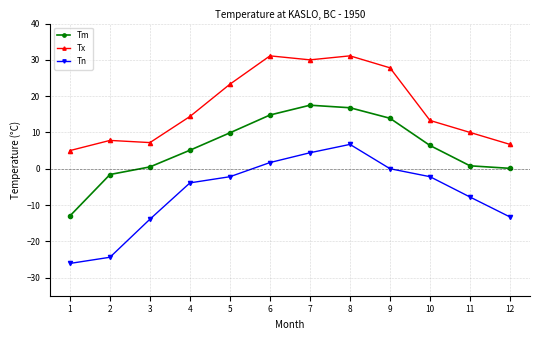

Rank the series by their maximum value, from highest to lowest.

Tx, Tm, Tn